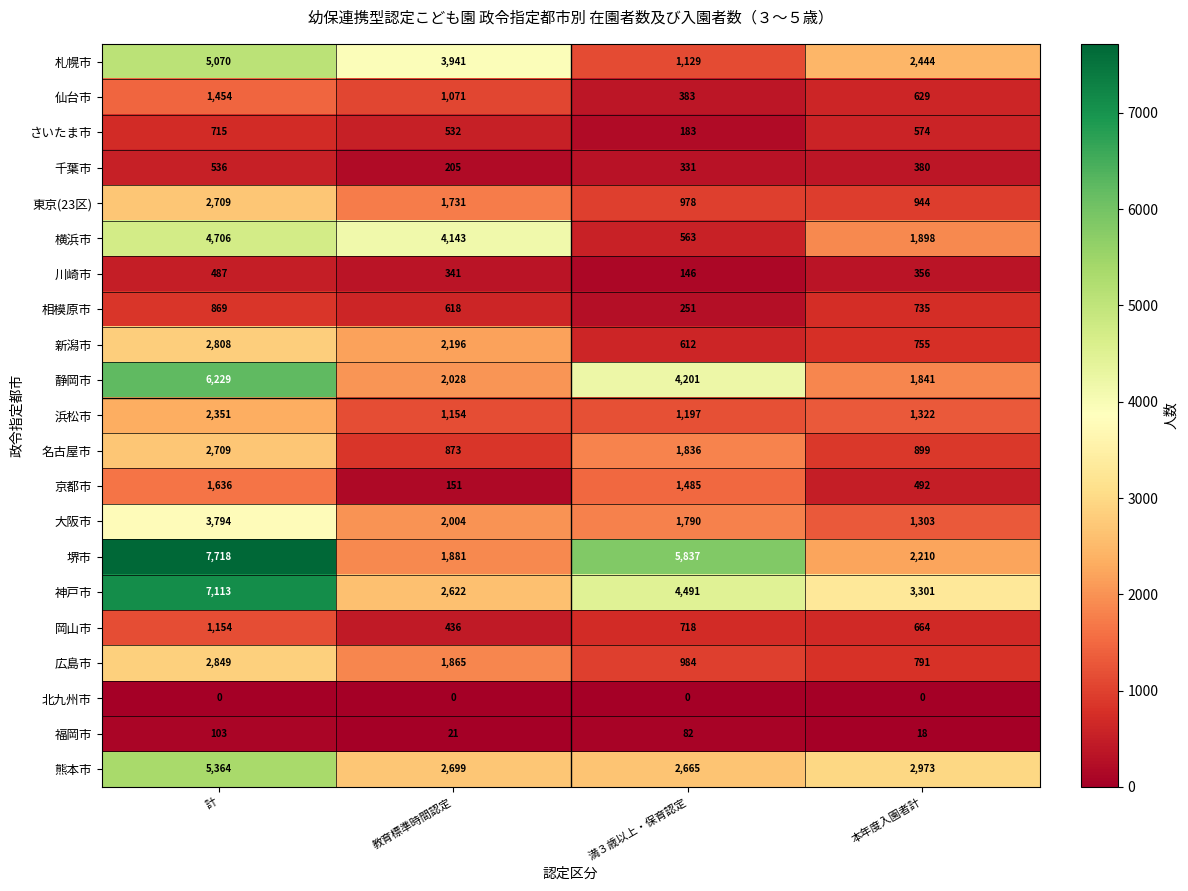

What value does the 神戸市 series have at 教育標準時間認定?

2622